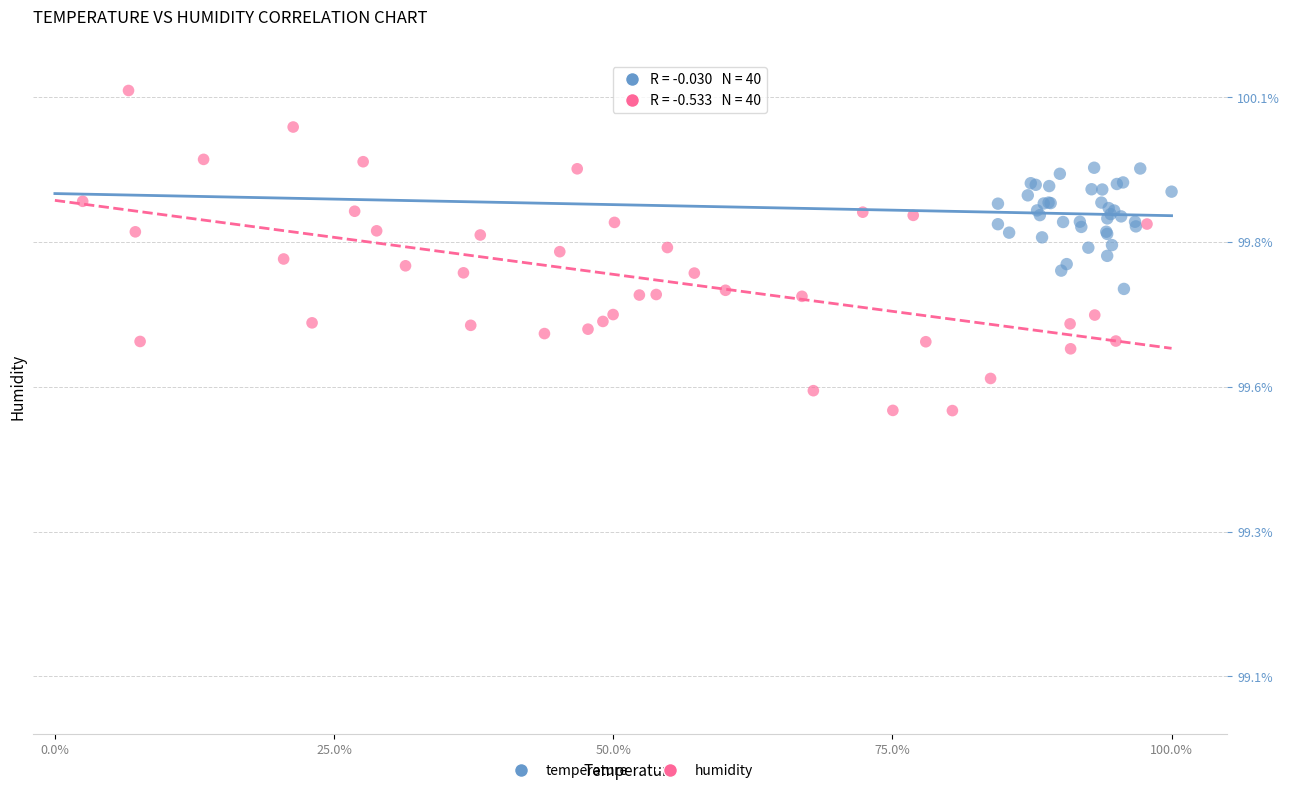

What are all the series names shown in the legend?

temperature, humidity